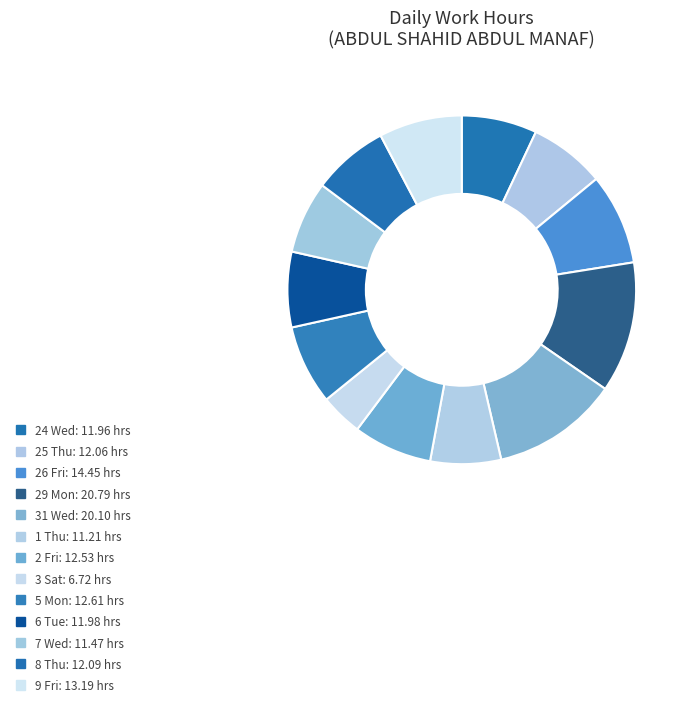

What is the change in value from 25 Thu to 1 Thu?

-0.8